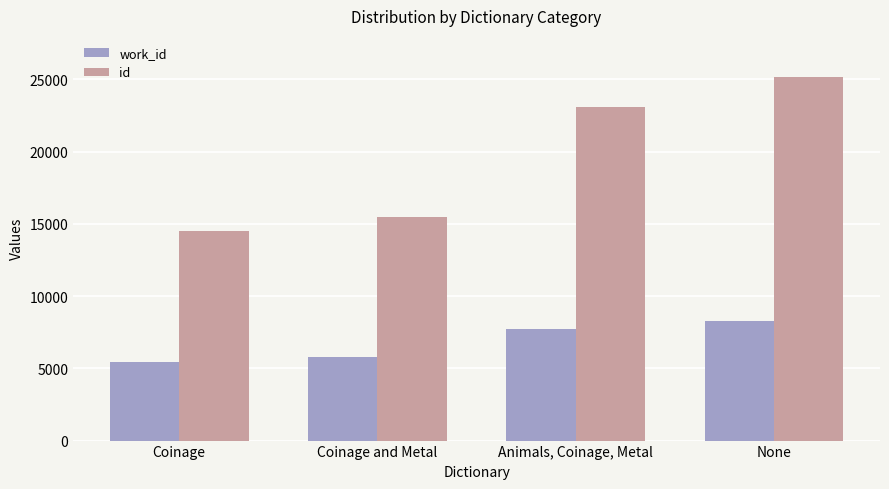

Are the bars horizontal?

No